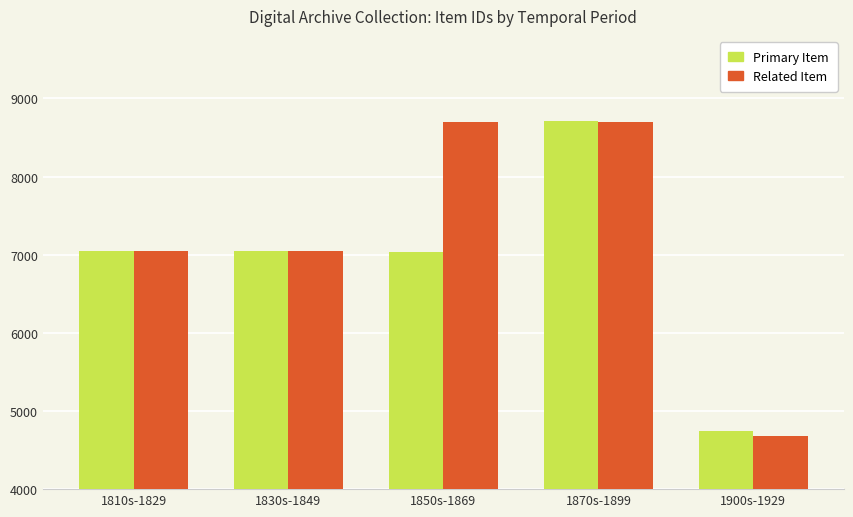

Read the Related Item value at 1810s-1829, to the nearest 100.

7000